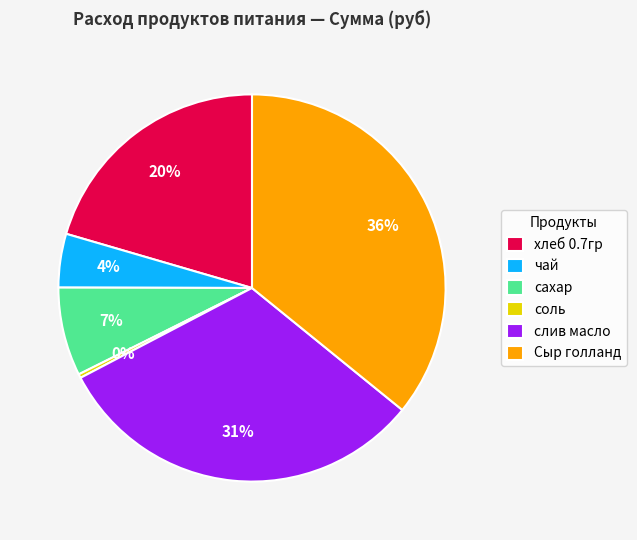

Which has a higher value, Сыр голланд or слив масло?

Сыр голланд